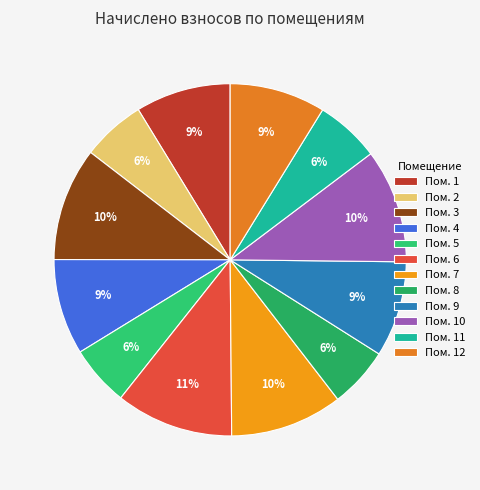

Rank the categories by value from highest to lowest.

6, 10, 3, 7, 4, 9, 12, 1, 11, 2, 5, 8